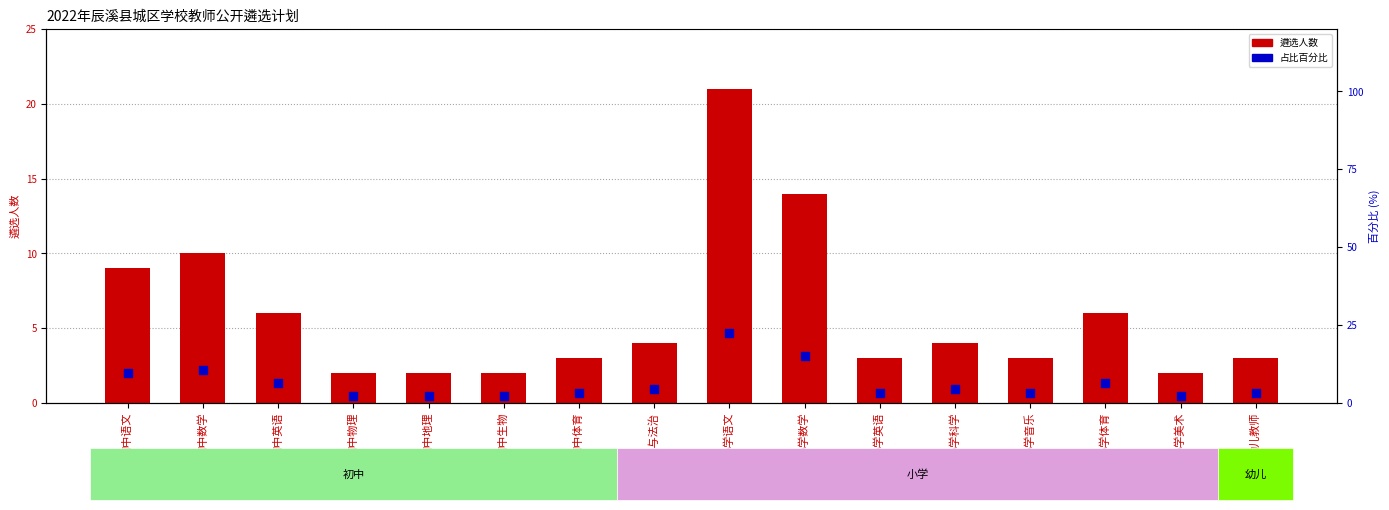

Is the value of 遴选人数 at 小学体育 greater than the value of 占比百分比 at 小学数学?

No